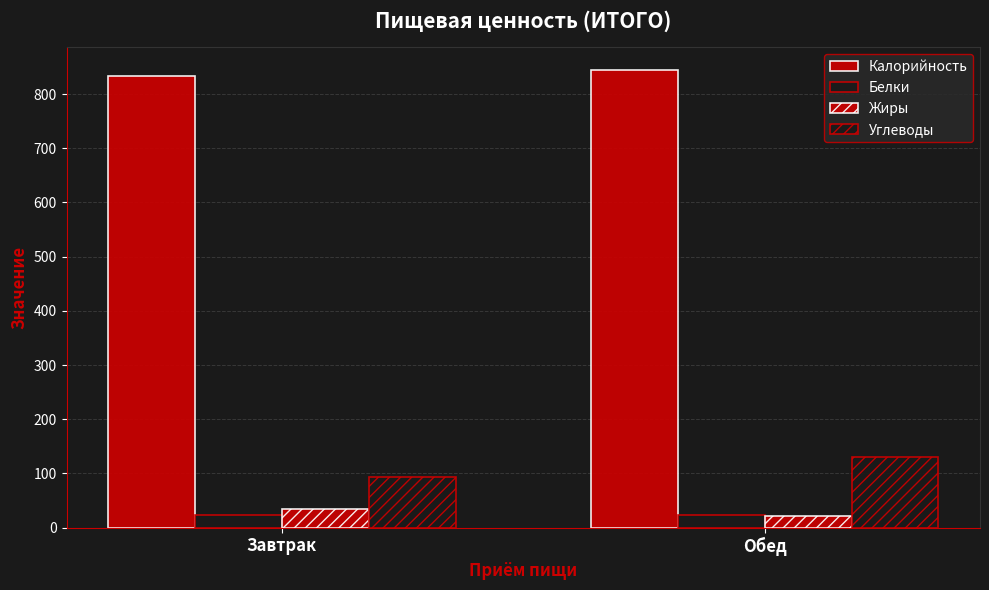

What is the minimum value for Углеводы?

93.7